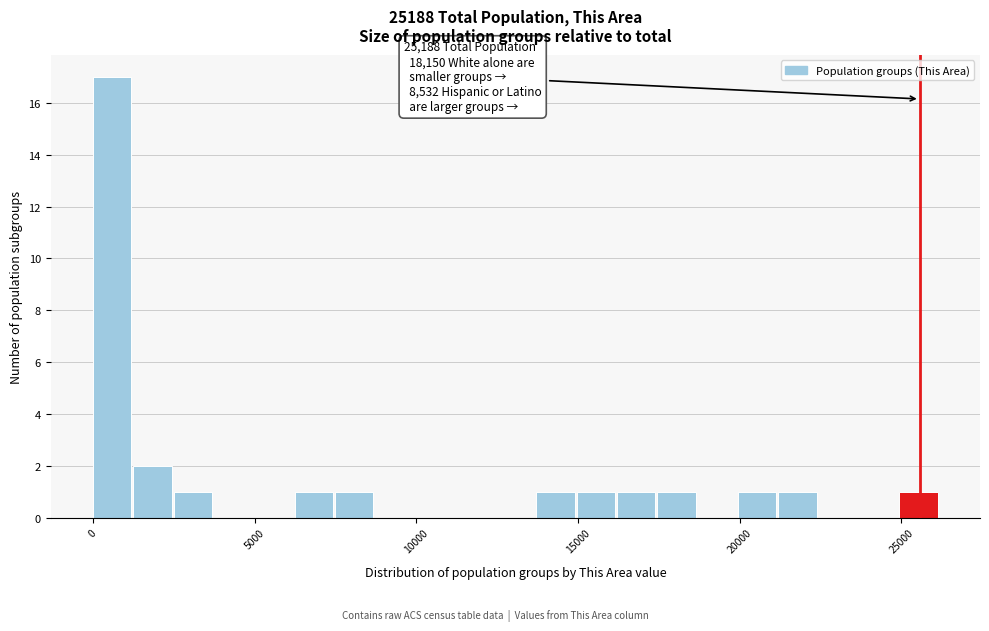

Read against the x-axis, roughly where is the centre of the tallest bar?

500